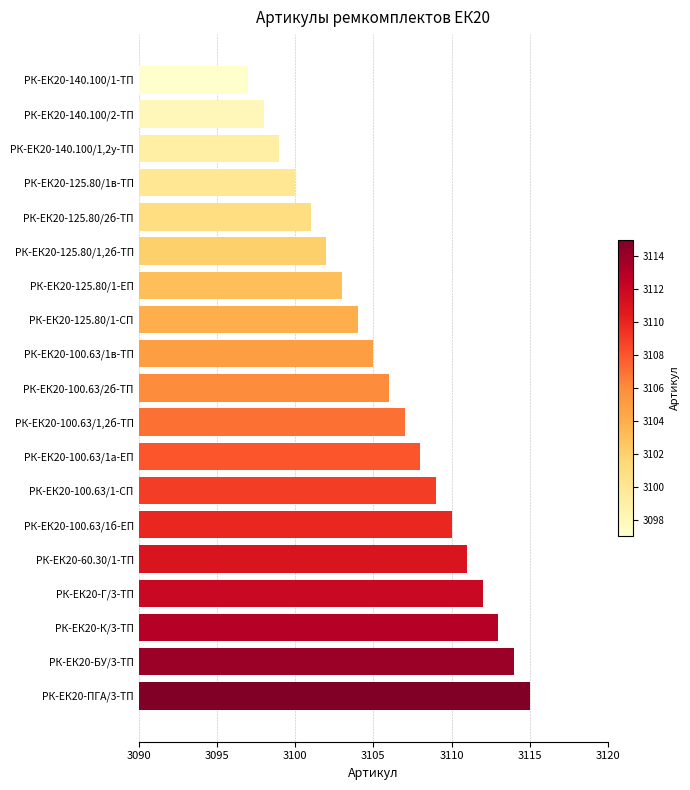

Read the value at РК-ЕК20-125.80/1,2б-ТП, to the nearest 10.

3100